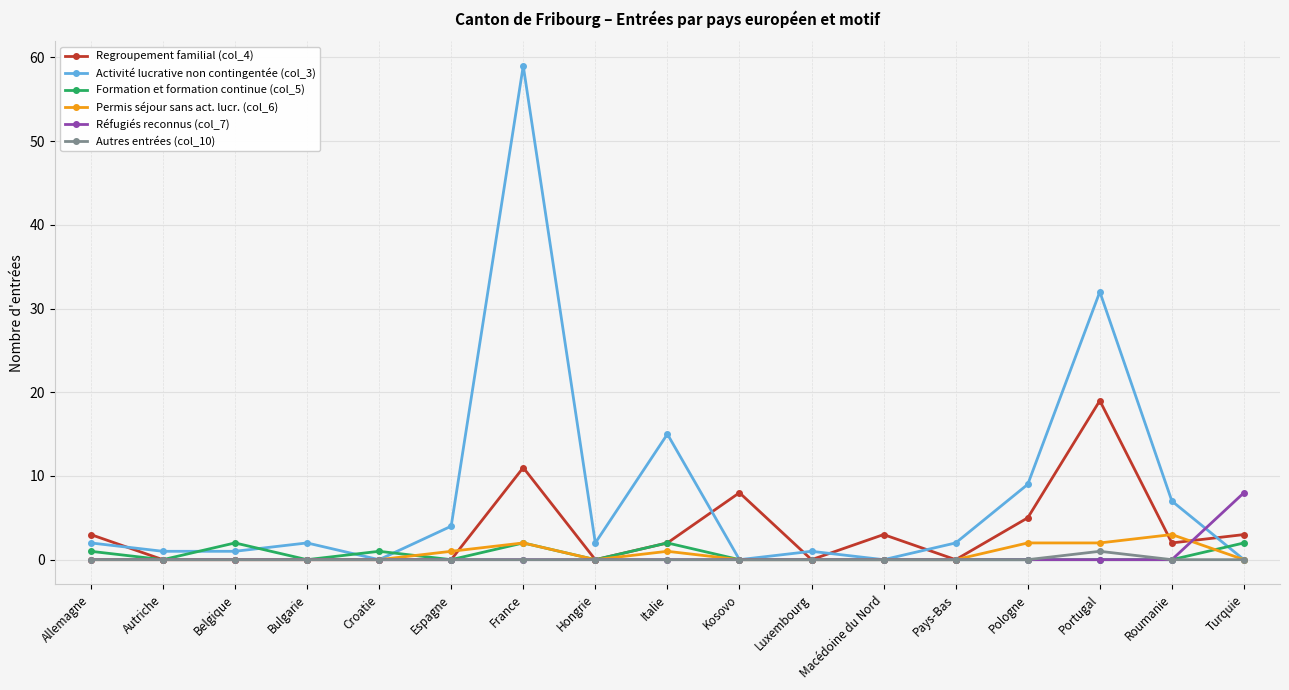

What are all the series names shown in the legend?

Regroupement familial (col_4), Activité lucrative non contingentée (col_3), Formation et formation continue (col_5), Permis séjour sans act. lucr. (col_6), Réfugiés reconnus (col_7), Autres entrées (col_10)